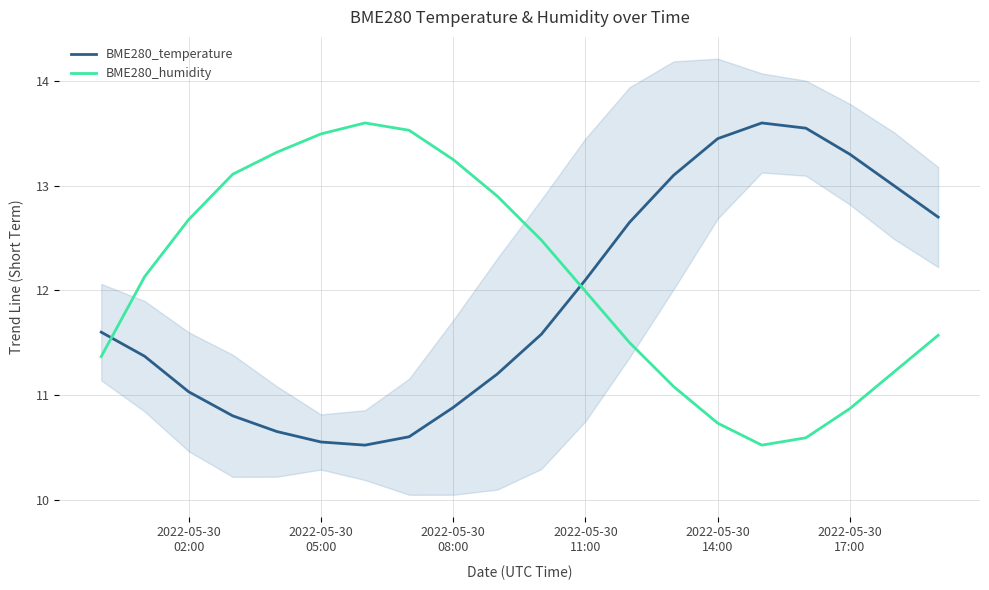

Which series ends up on top after the final intersection of BME280_temperature and BME280_humidity?

BME280_temperature